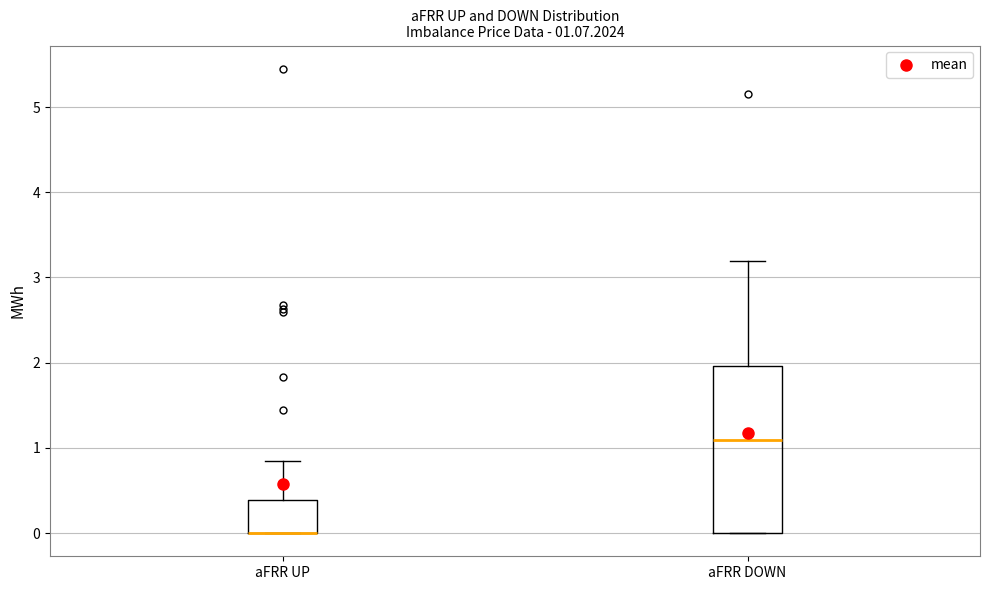

Which box is the tallest, from its lower edge to its upper edge?

aFRR DOWN